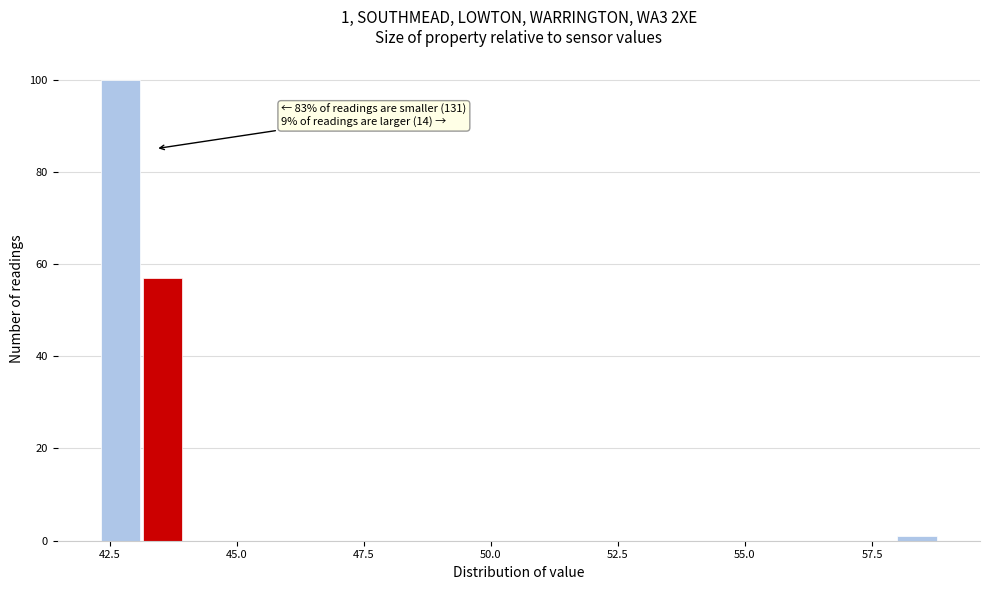

Read against the x-axis, roughly where is the centre of the tallest bar?

42.5